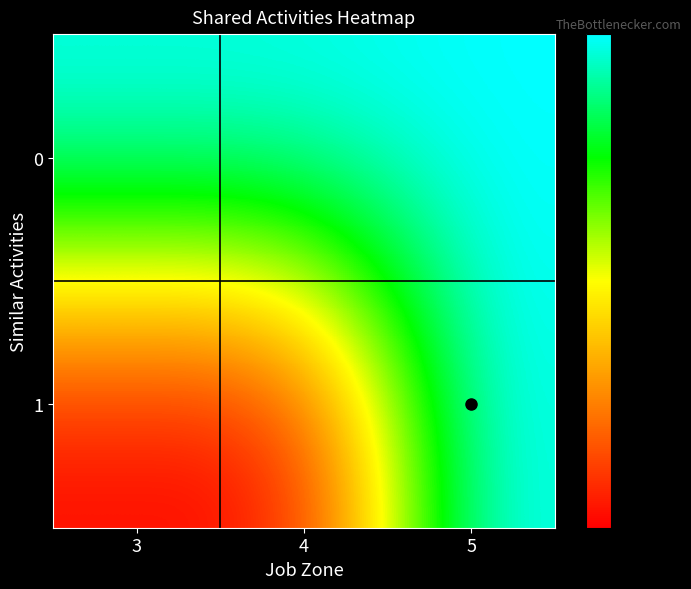

Reading left to right, transcribe all the data shown in this chart.

0: 3=1	4=1	5=1
1: 3=0	4=0	5=1